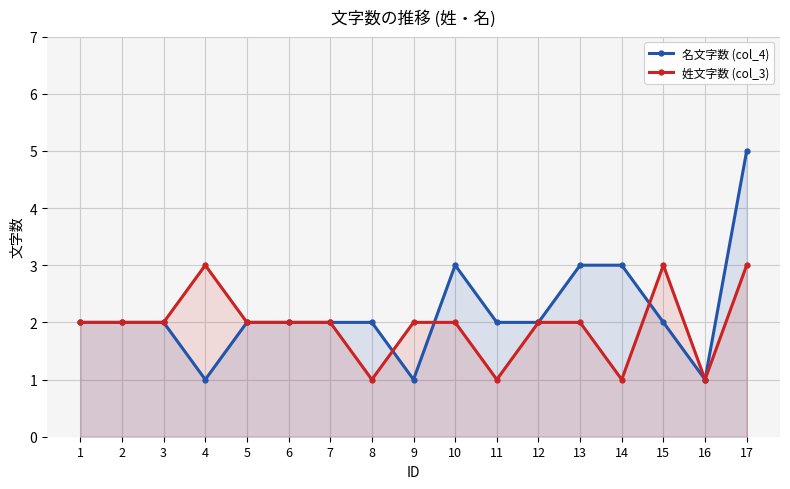

At which label is 姓文字数 (col_3) closest to 2?

1